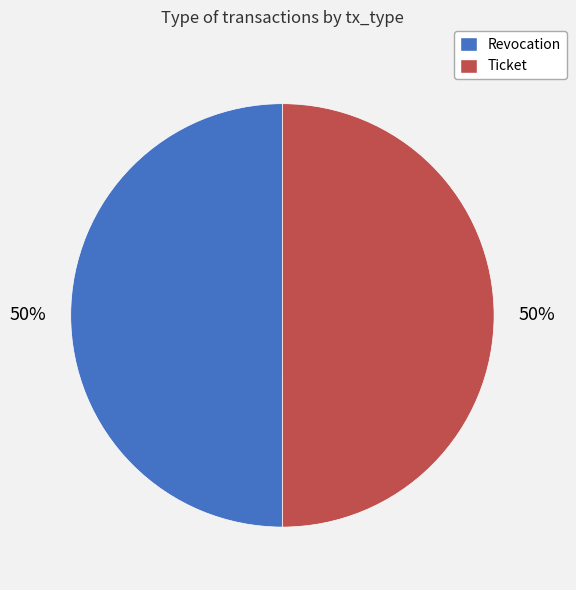

To the nearest percent, what is the combined percentage of Revocation and Ticket?

100%